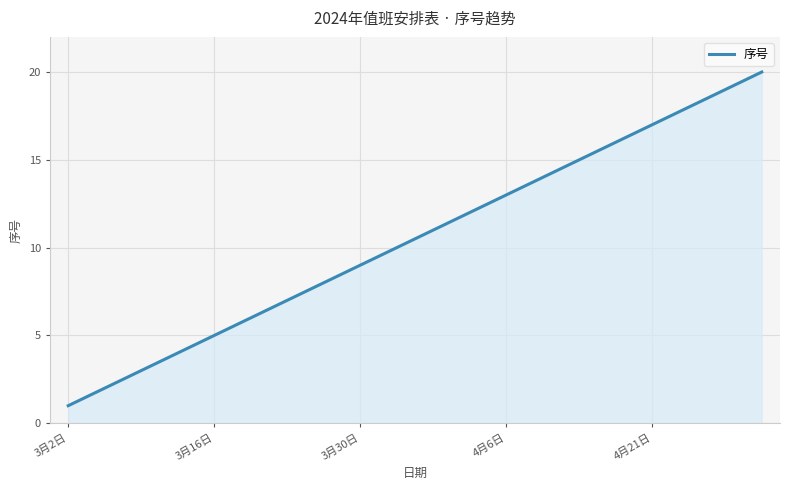

What is the difference between the maximum and minimum values?

19